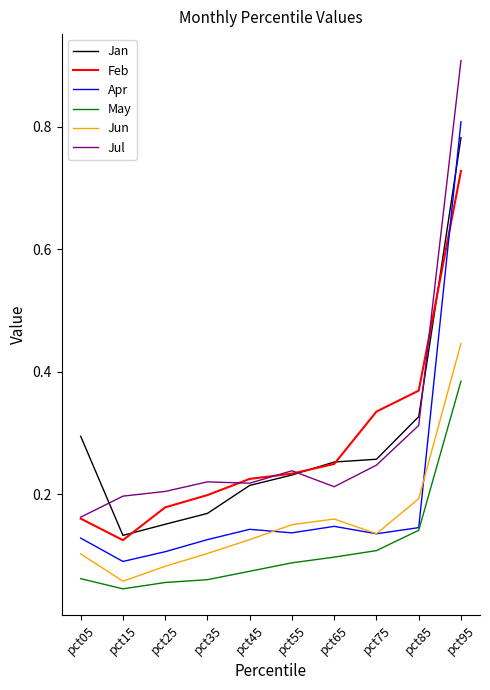

How many interior local valleys does the Jun series have?

2